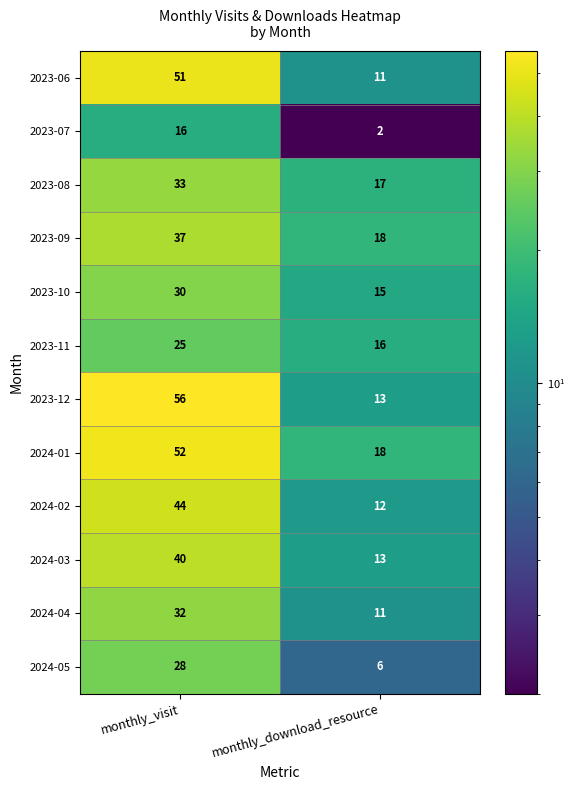

Reading left to right, extract all data points from this chart.

2023-06: monthly_visit=51	monthly_download_resource=11
2023-07: monthly_visit=16	monthly_download_resource=2
2023-08: monthly_visit=33	monthly_download_resource=17
2023-09: monthly_visit=37	monthly_download_resource=18
2023-10: monthly_visit=30	monthly_download_resource=15
2023-11: monthly_visit=25	monthly_download_resource=16
2023-12: monthly_visit=56	monthly_download_resource=13
2024-01: monthly_visit=52	monthly_download_resource=18
2024-02: monthly_visit=44	monthly_download_resource=12
2024-03: monthly_visit=40	monthly_download_resource=13
2024-04: monthly_visit=32	monthly_download_resource=11
2024-05: monthly_visit=28	monthly_download_resource=6